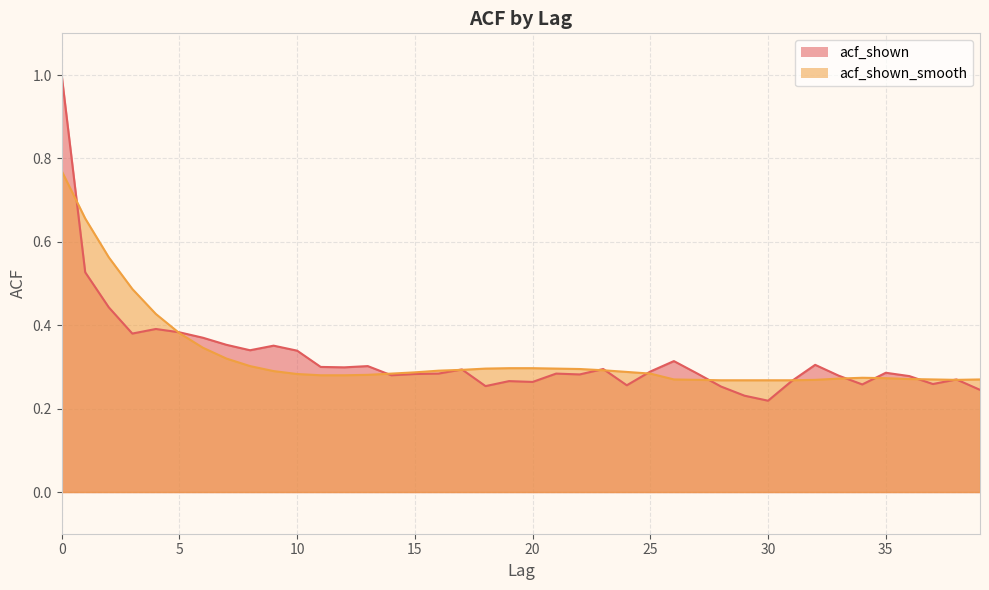

Where is the first local minimum for acf_shown_smooth?

38